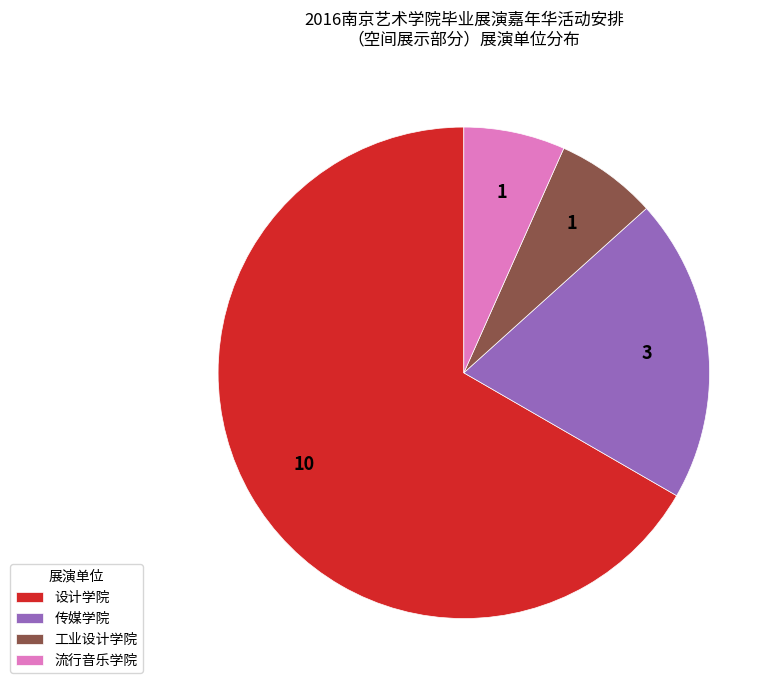

Which has a higher value, 流行音乐学院 or 设计学院?

设计学院